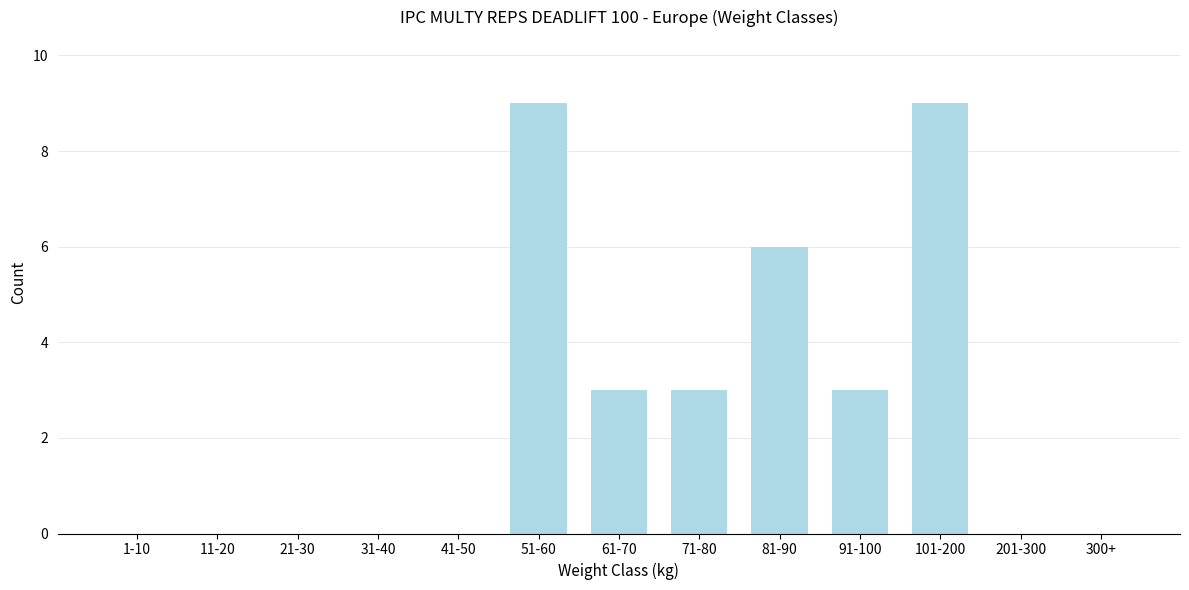

Reading right to left, what are all the values shown in this chart?

300+=0	201-300=0	101-200=9	91-100=3	81-90=6	71-80=3	61-70=3	51-60=9	41-50=0	31-40=0	21-30=0	11-20=0	1-10=0